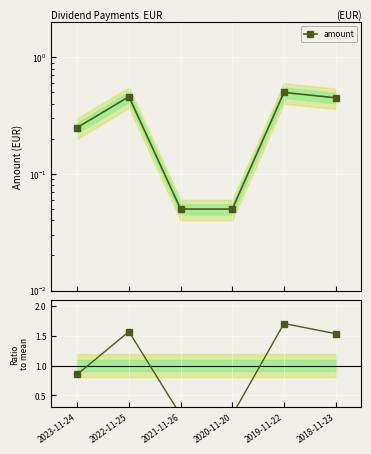

Where is amount nearest to the value 0?

2021-11-26